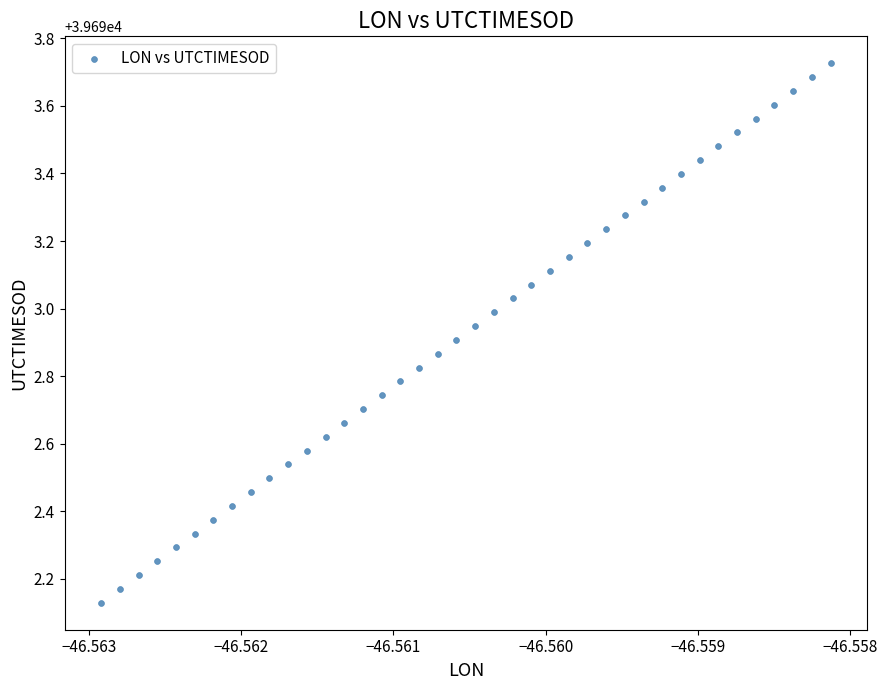

What is the range of Y values (max minus min)?

1.6